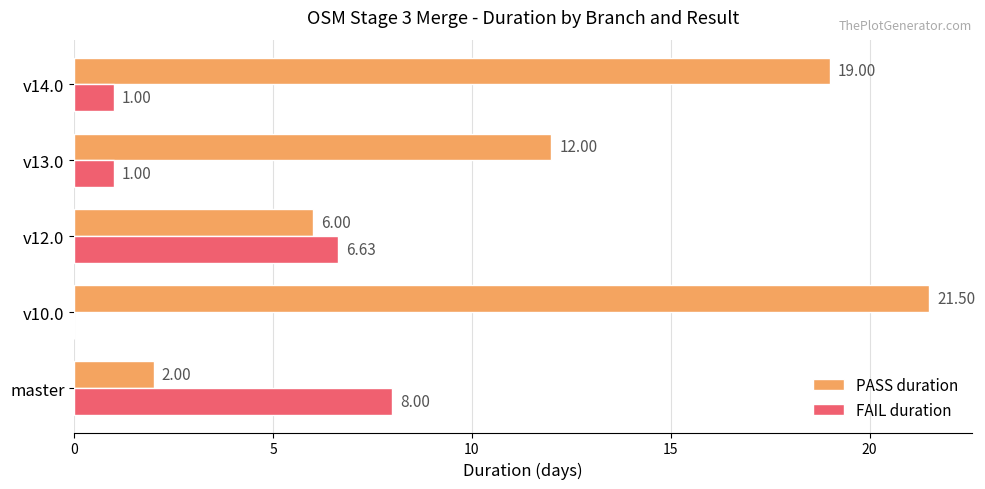

Which series changed the most between master and v12.0?

PASS duration